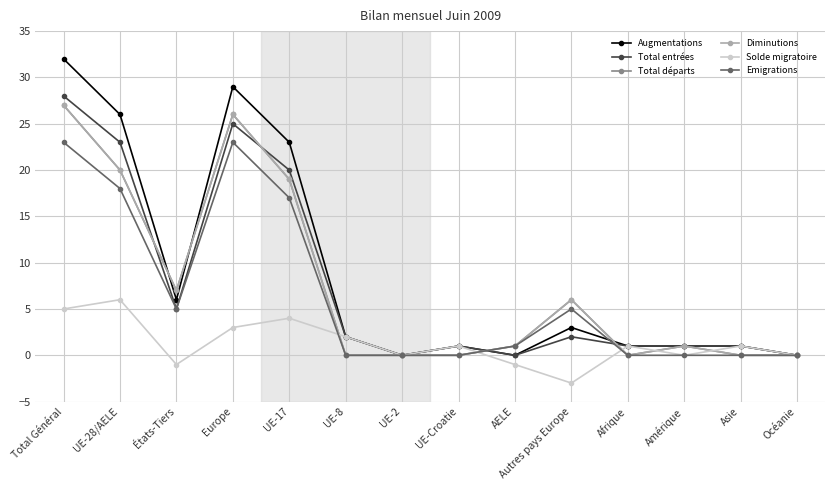

Which label corresponds to the largest value in the chart?

Total Général